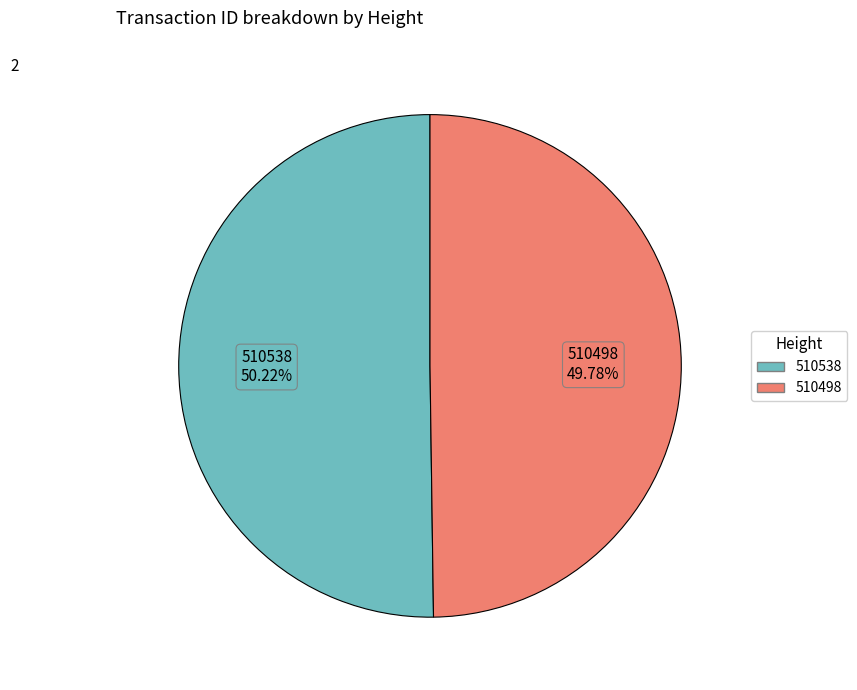

Is there a majority slice in this chart?

Yes